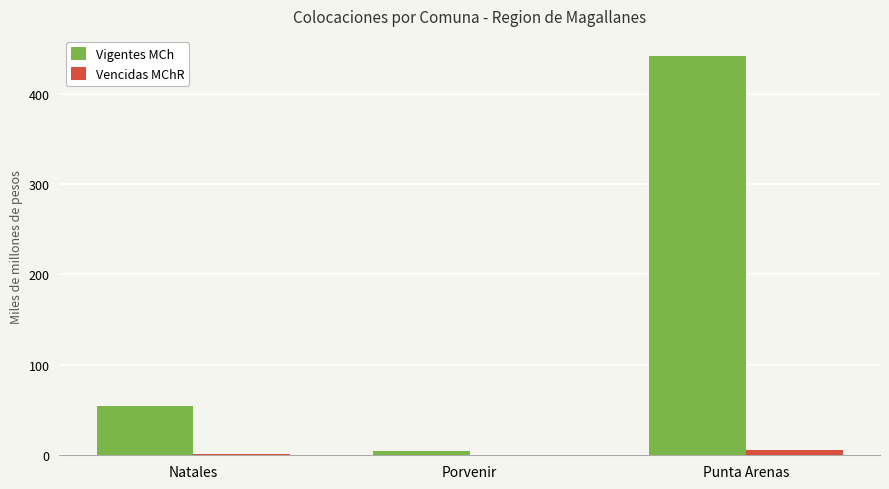

The value of Vigentes MCh at Punta Arenas is 129.9. True or false?

False